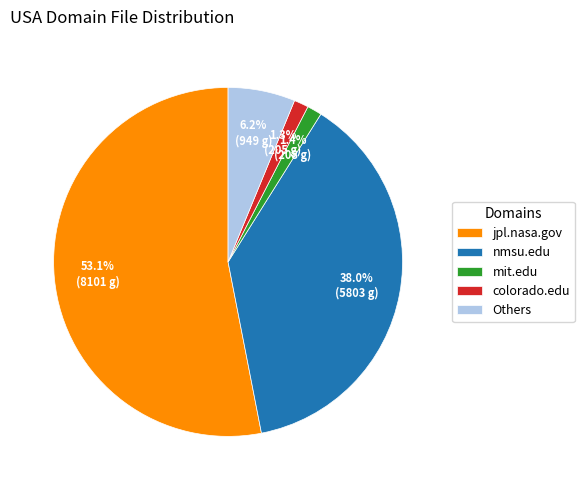

What is the largest slice in the pie chart?

jpl.nasa.gov